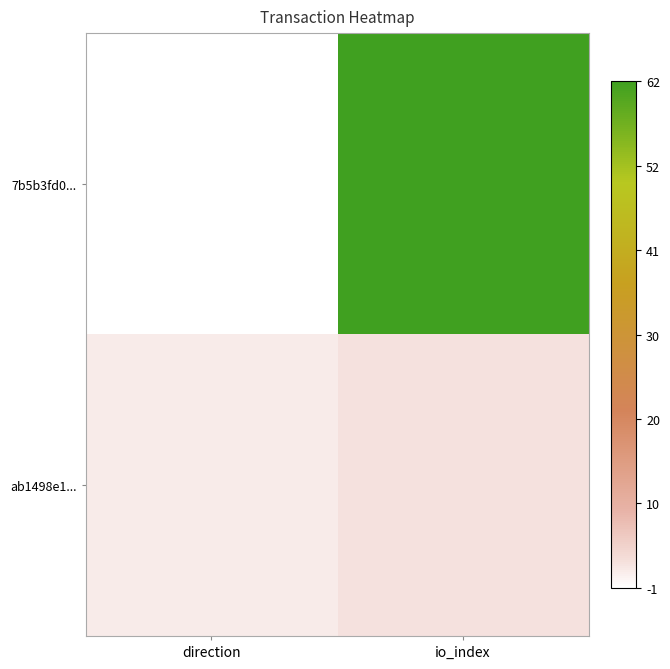

Which series has the largest range (max minus min)?

7b5b3fd0...